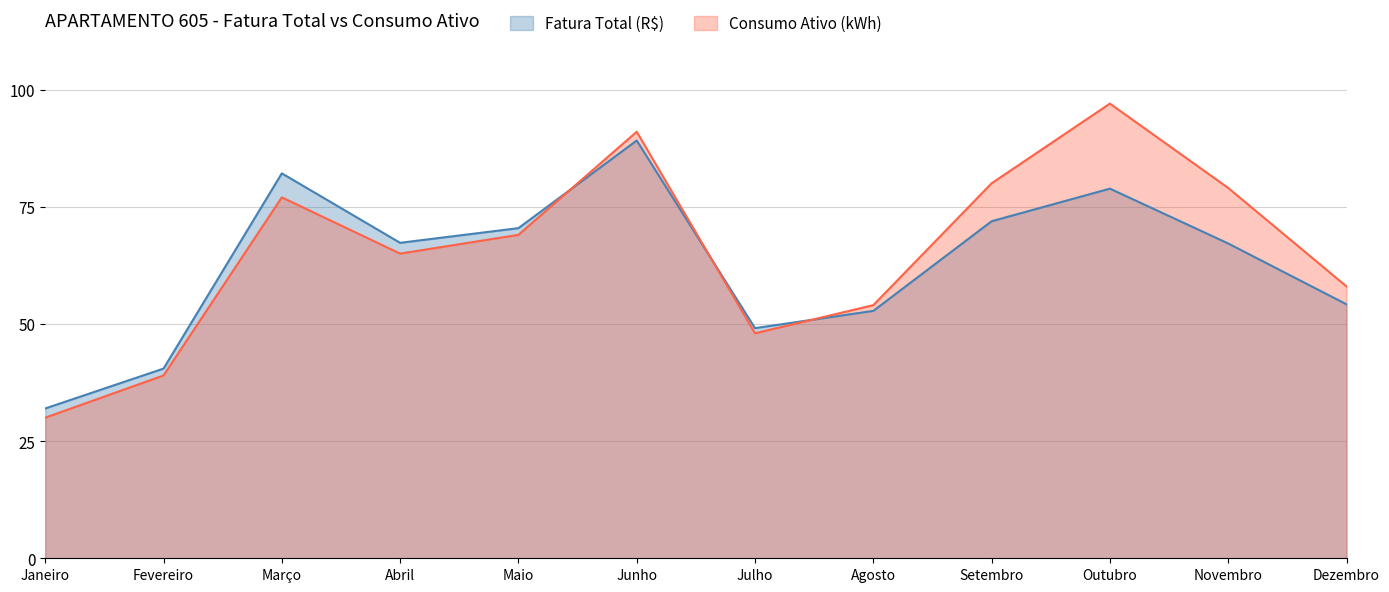

Reading left to right, transcribe all the data shown in this chart.

Fatura Total (R$): Janeiro=32.0	Fevereiro=40.5	Março=82.1	Abril=67.3	Maio=70.4	Junho=89.1	Julho=49.1	Agosto=52.8	Setembro=71.9	Outubro=78.9	Novembro=67.2	Dezembro=54.2
Consumo Ativo (kWh): Janeiro=30.0	Fevereiro=39.0	Março=77.0	Abril=65.0	Maio=69.0	Junho=91.0	Julho=48.0	Agosto=54.0	Setembro=80.0	Outubro=97.0	Novembro=79.0	Dezembro=58.0